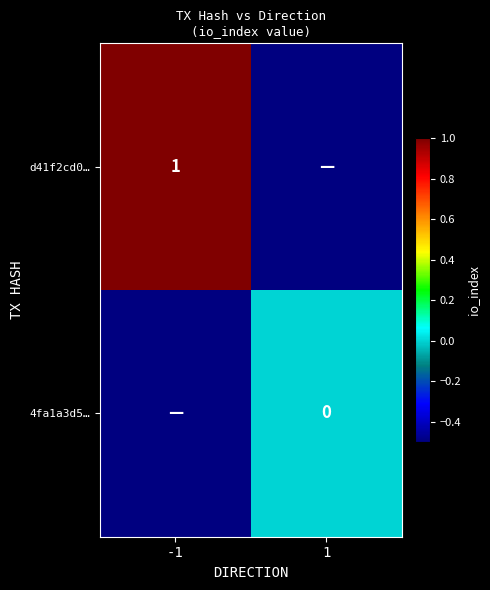

Is the value of d41f2cd0… at -1 greater than the value of 4fa1a3d5… at 1?

Yes